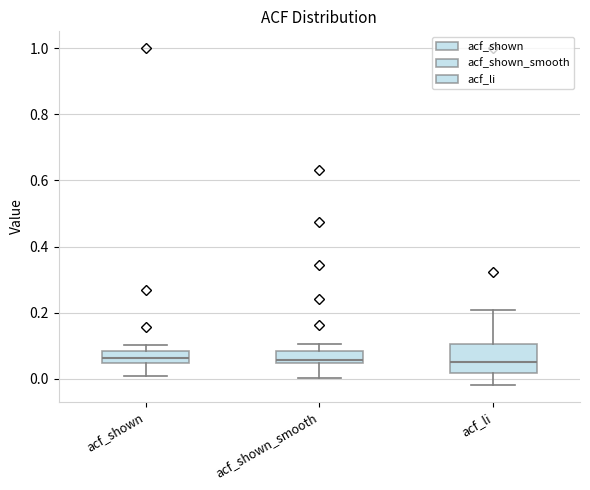

Reading left to right, transcribe this box plot: for each box, give where its median line is, the range the box spans, and where its two whiskers end, as read against the y-axis. The values are not printed on the chart, so give them approximately, as read against the axis.

acf_shown: median 0.06, box 0.04 to 0.08, whiskers 0.02 to 0.10
acf_shown_smooth: median 0.06, box 0.04 to 0.08, whiskers 0.00 to 0.10
acf_li: median 0.06, box 0.02 to 0.10, whiskers -0.02 to 0.20